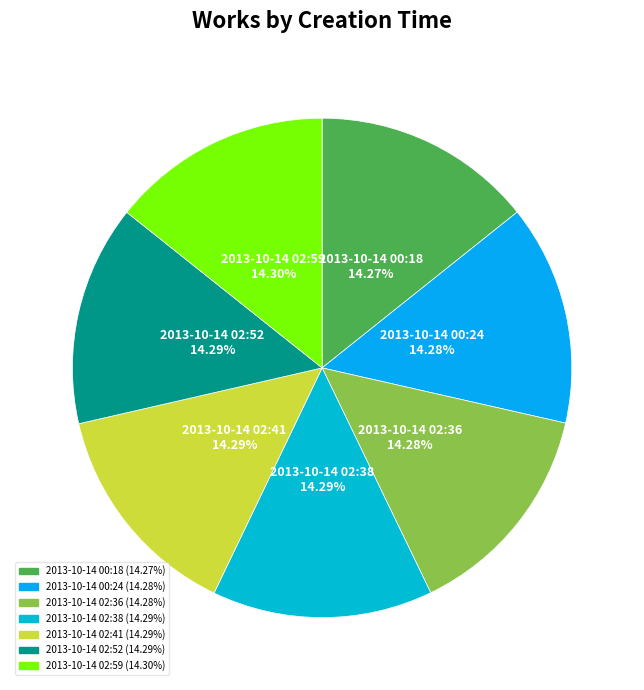

Does any single category account for the majority?

No